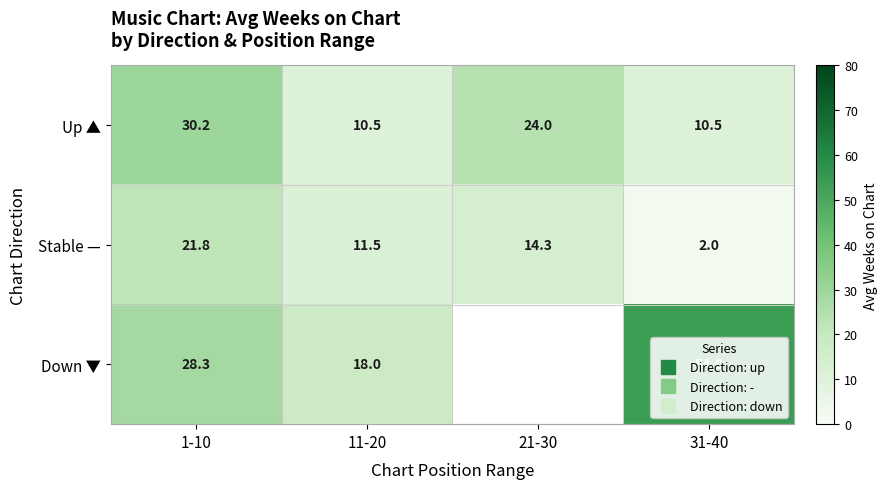

Rank the series by their average value, from highest to lowest.

Up ▲, Stable —, Down ▼